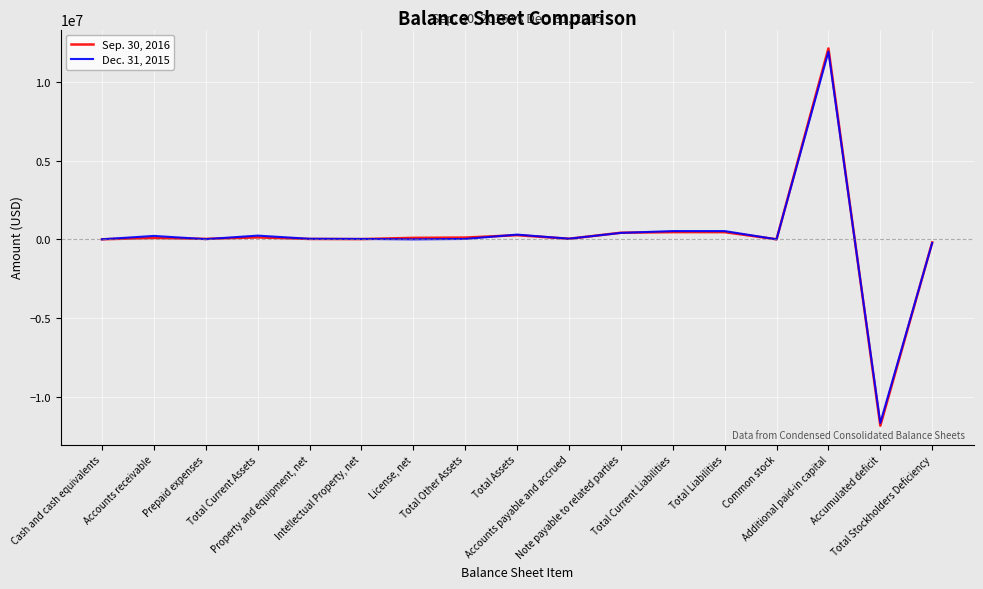

Between Note payable to related parties and Additional paid-in capital, which series saw the biggest shift?

Sep. 30, 2016